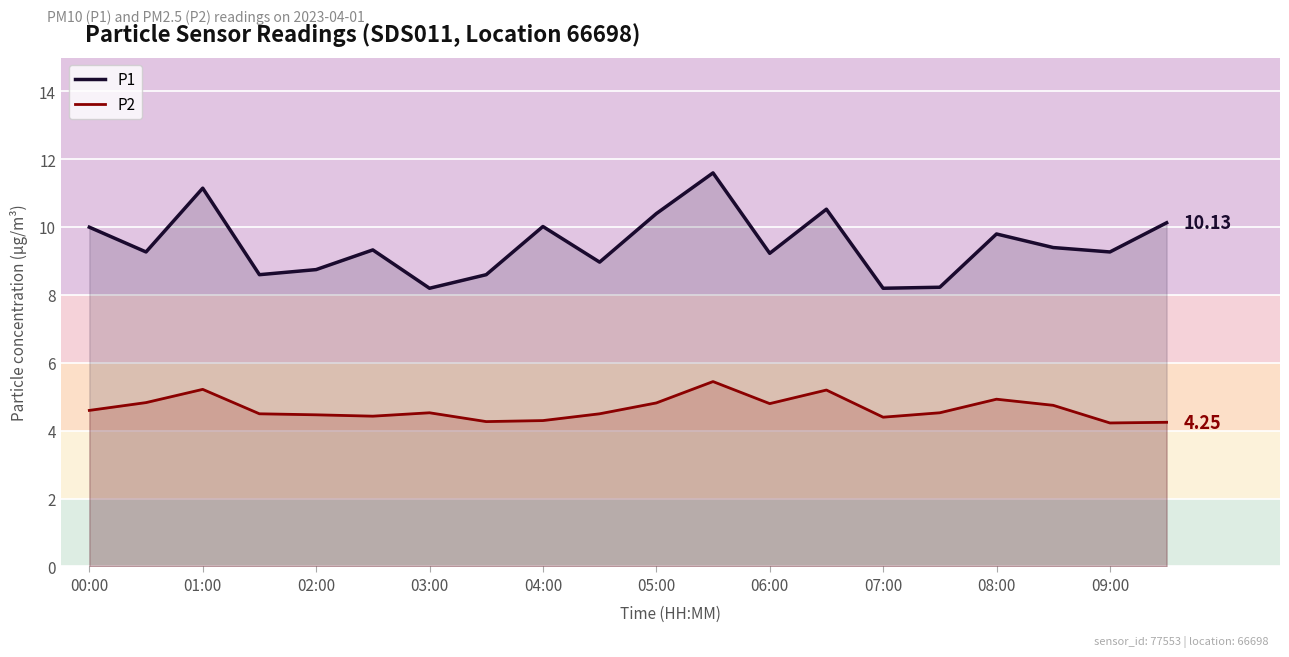

Which category has the highest value across all series?

11